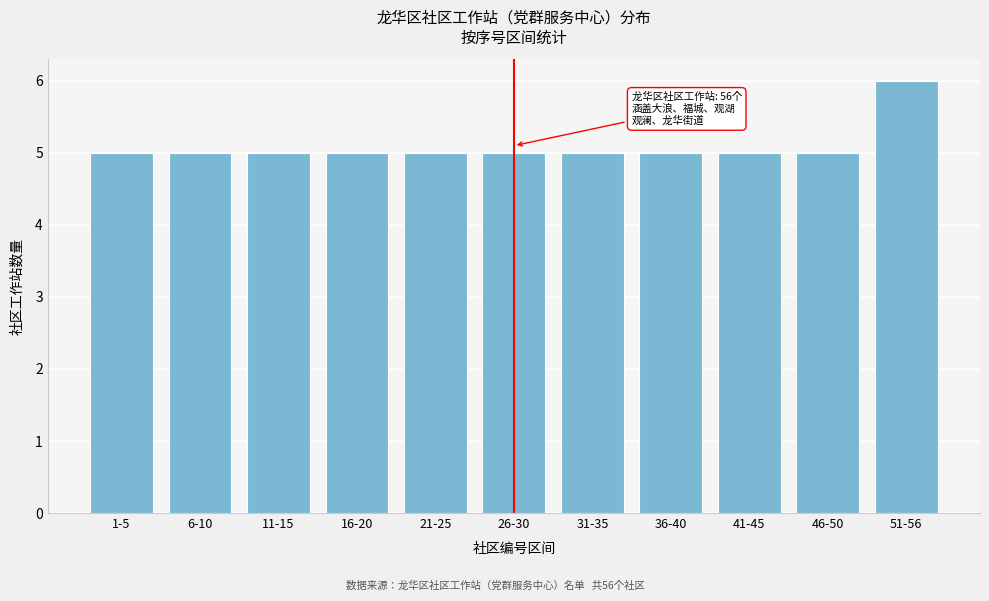

Reading left to right, transcribe all the data shown in this chart.

5	5	5	5	5	5	5	5	5	5	6